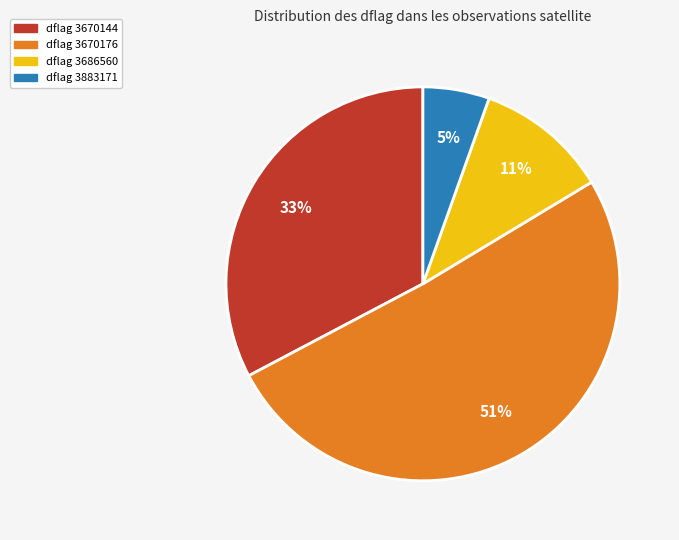

To the nearest percent, what is the average slice percentage?

25%